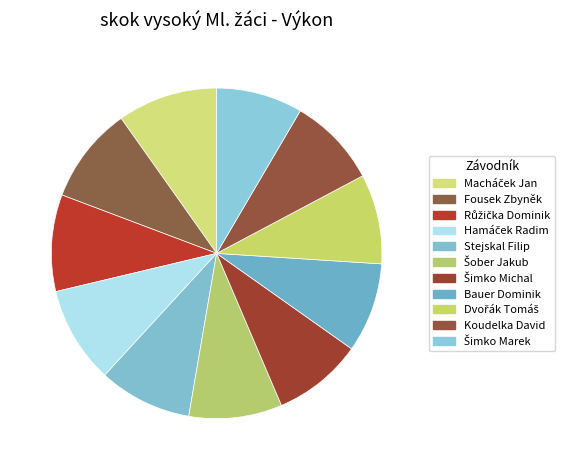

How many segments does this pie chart have?

11